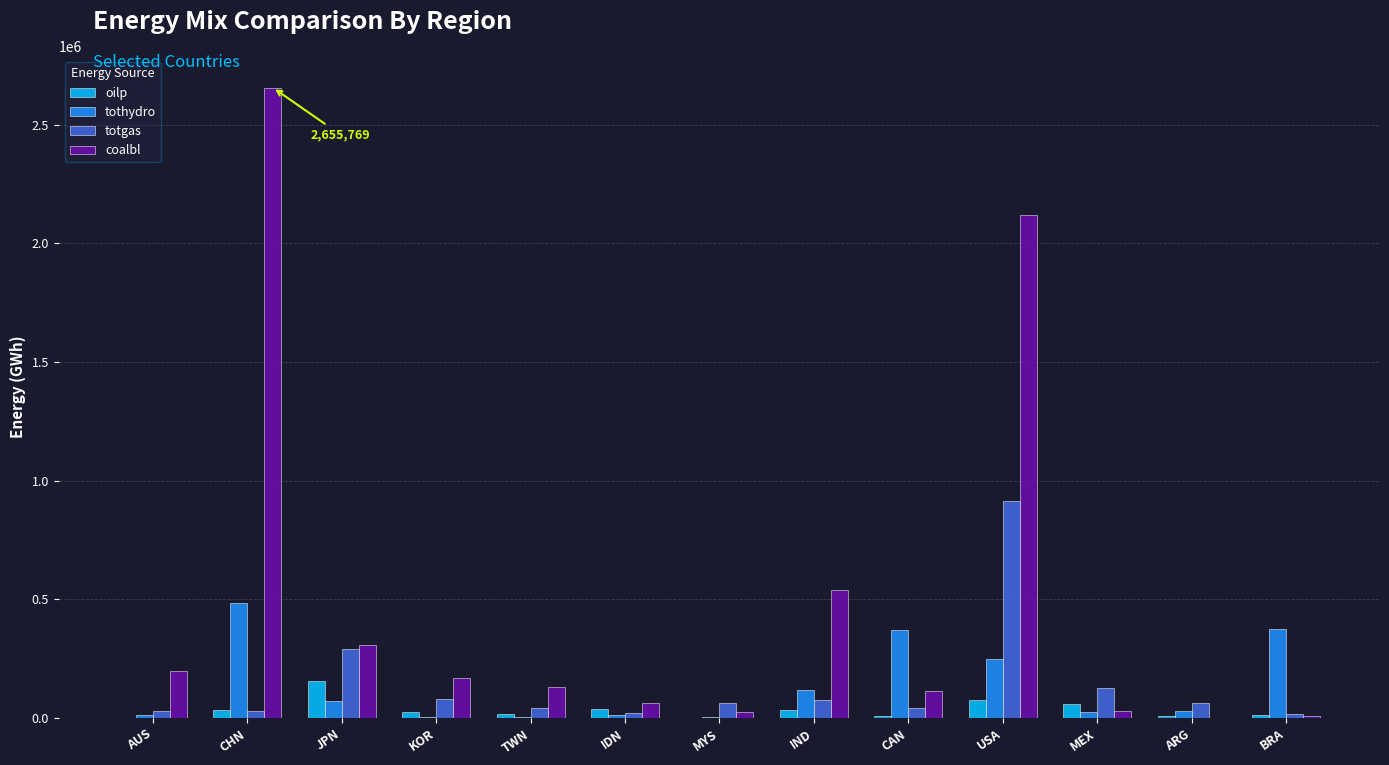

What is the maximum value shown in the chart?

2655769